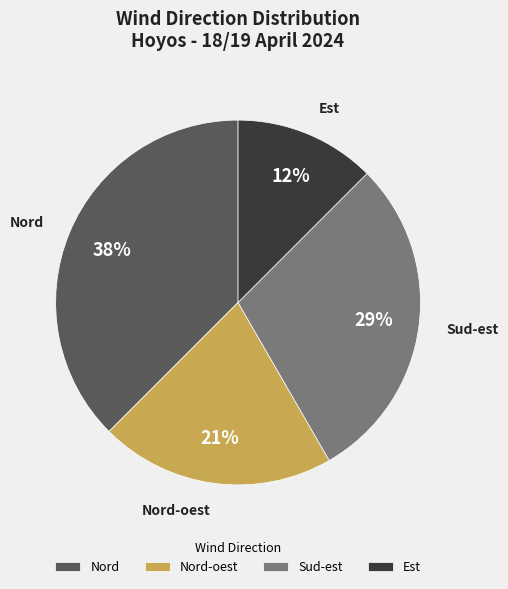

Which slice is the largest?

Nord